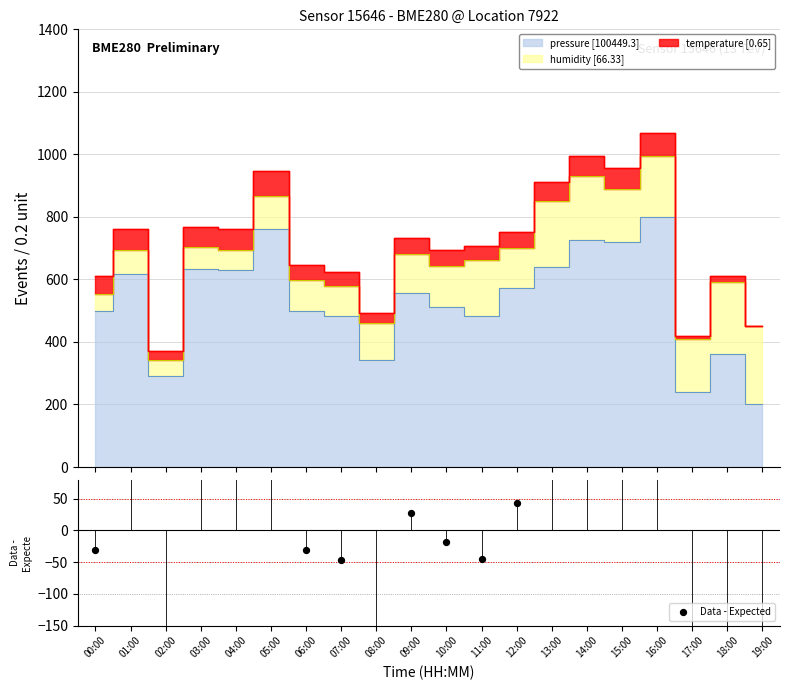

What is the change in value from 12:00 to 14:00?

+155.1